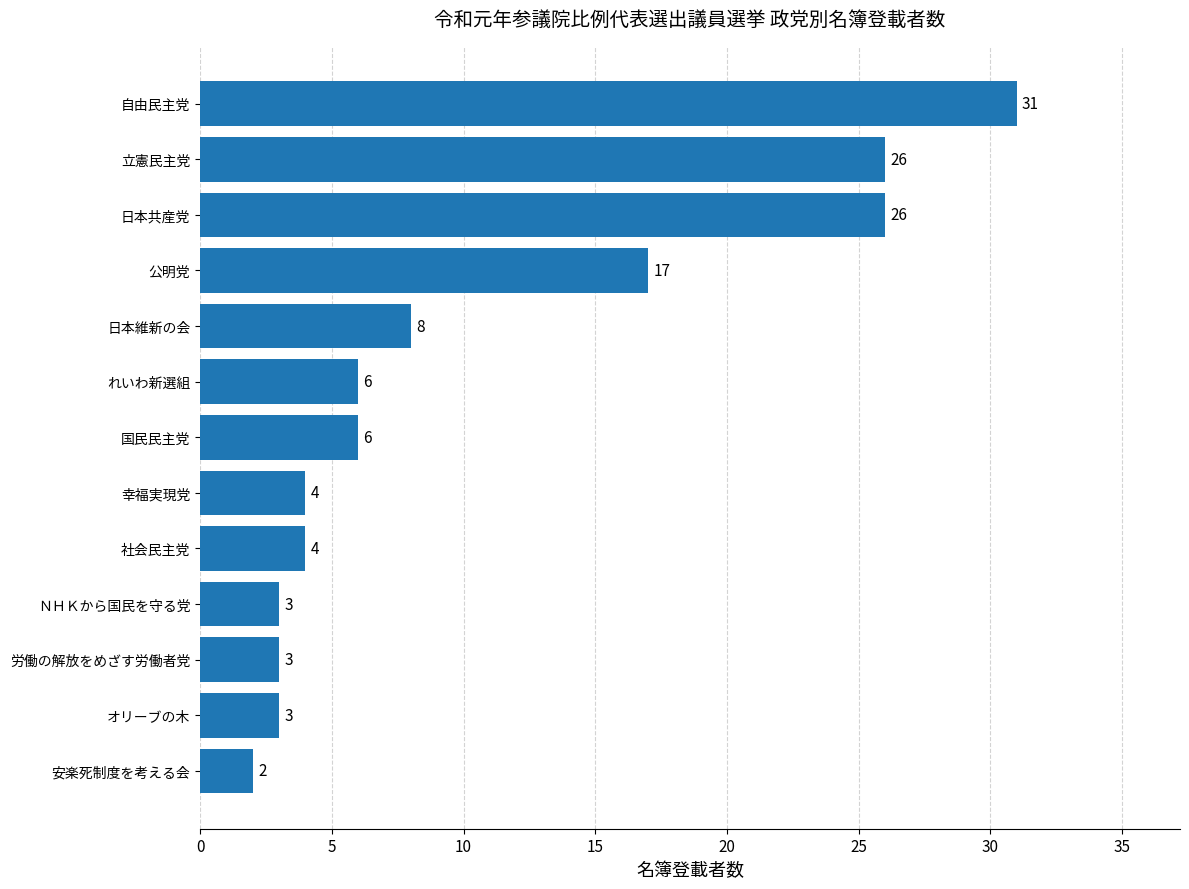

What is the average value?

11